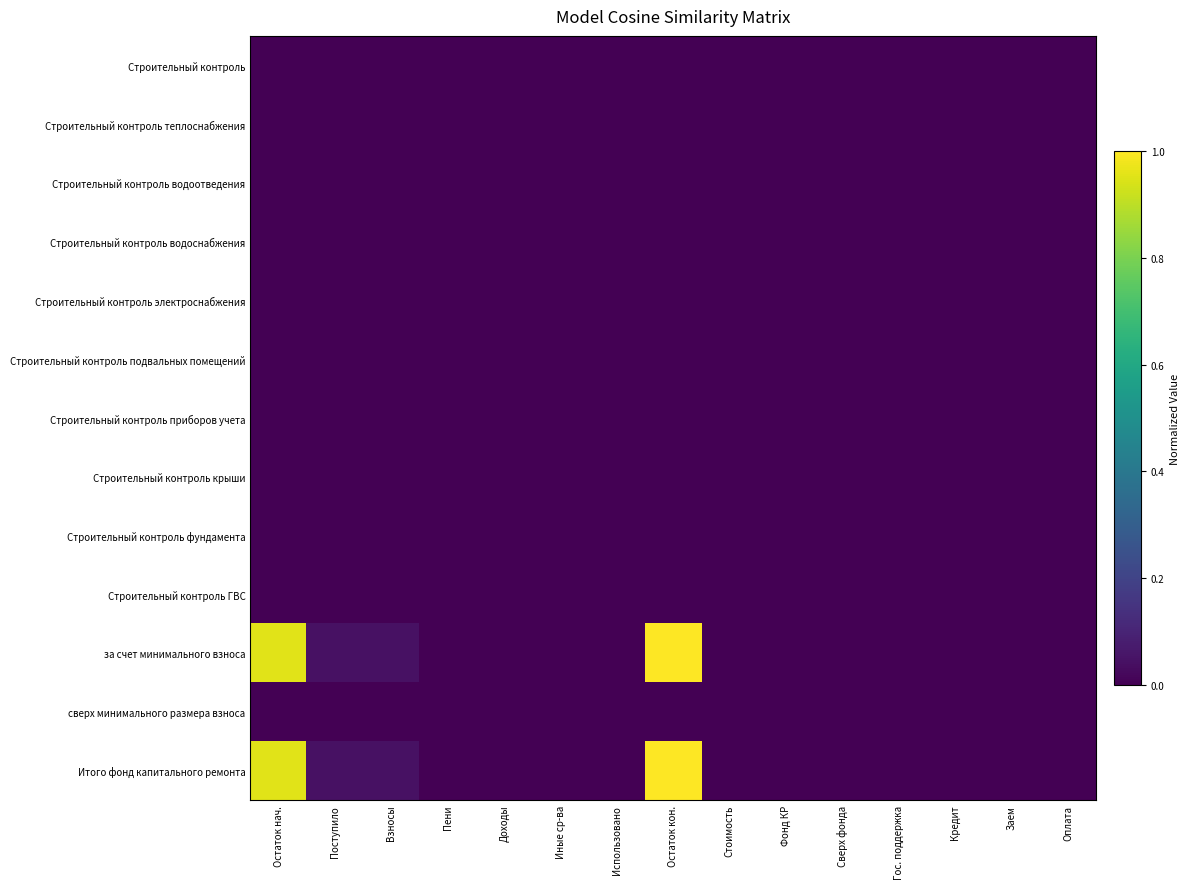

How many distinct data groups are displayed?

13